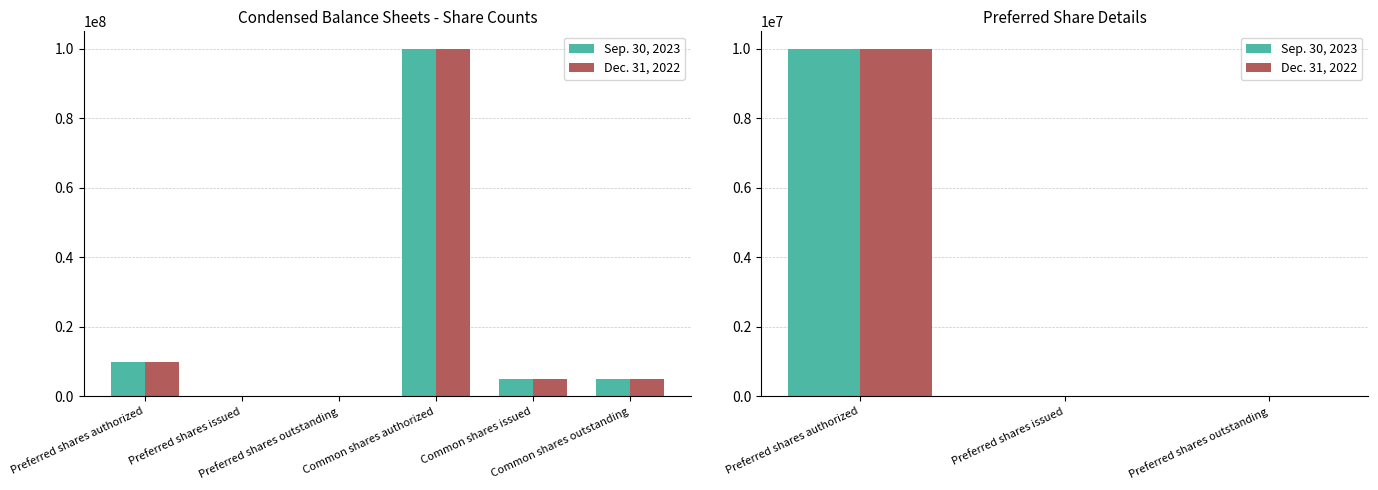

What position from the right is Preferred shares outstanding?

1